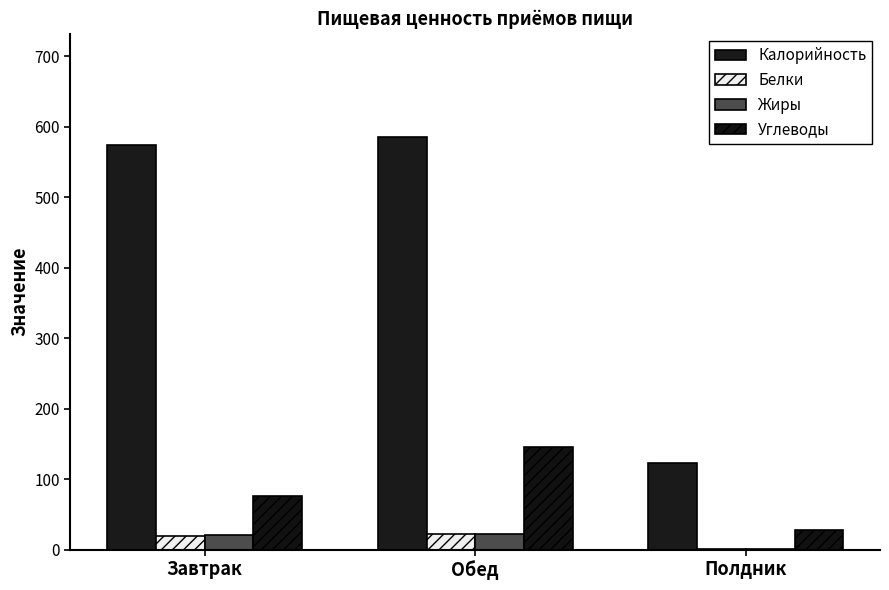

What is the total value across all series at Завтрак?

690.2